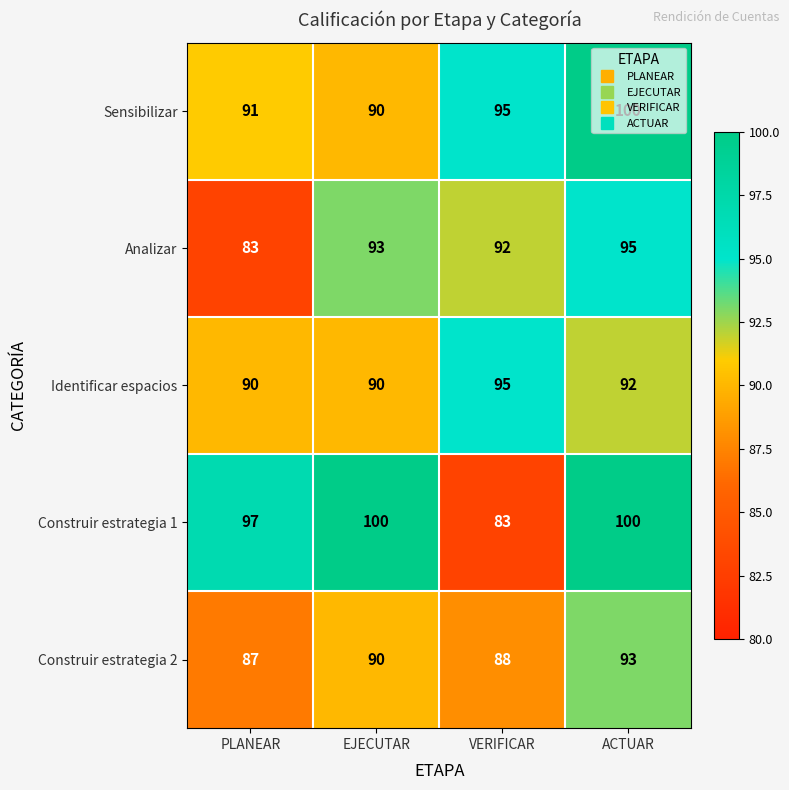

What is the highest value of the Construir estrategia 1 series?

100